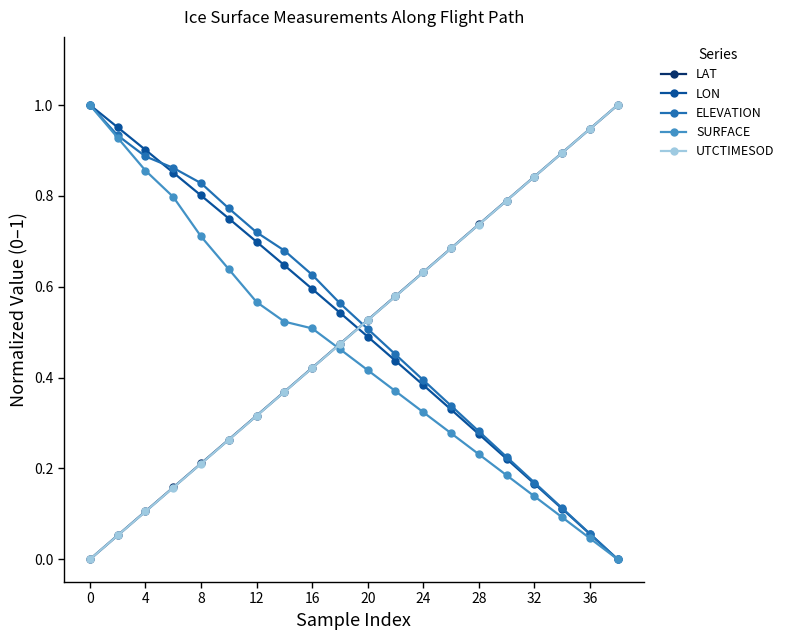

True or false: LAT and LON intersect in this chart.

True